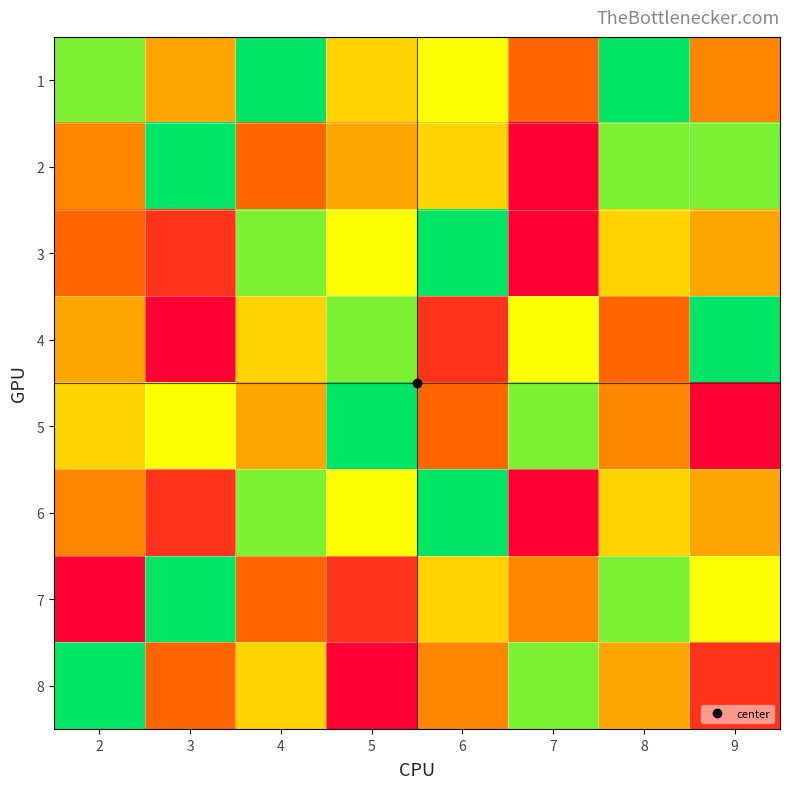

At 3, list the series in order from smallest to largest.

4, 3, 6, 8, 1, 5, 2, 7